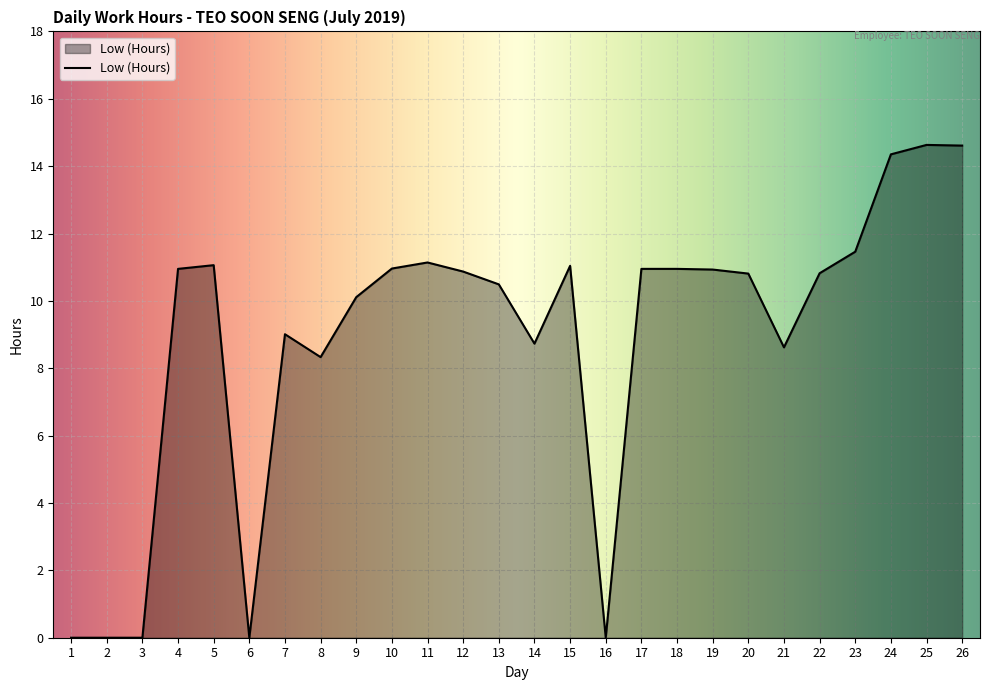

Does the chart display data point markers on the line(s)?

No